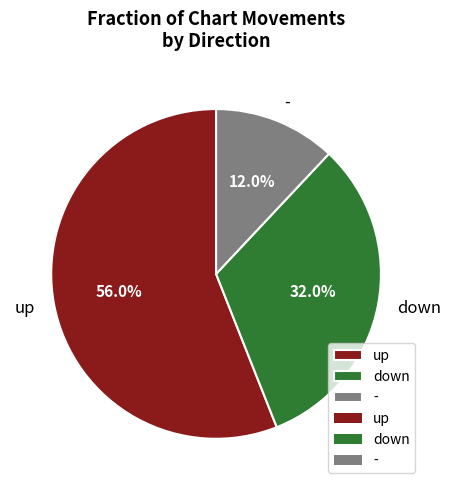

What is the majority slice?

up